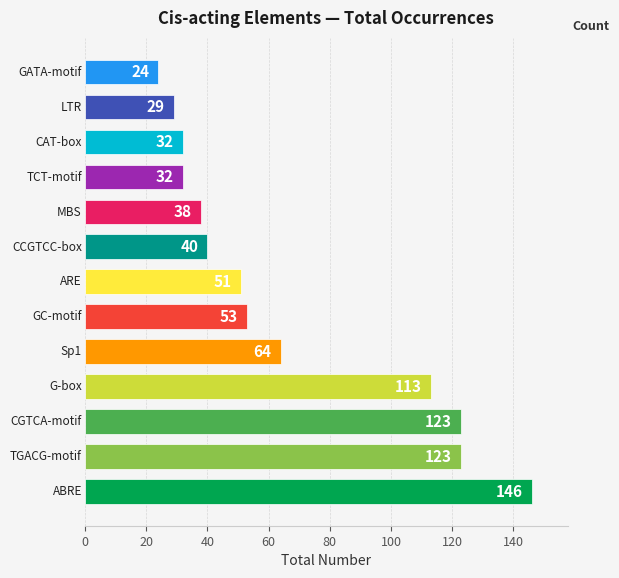

What is the difference between the maximum and second lowest values?

117